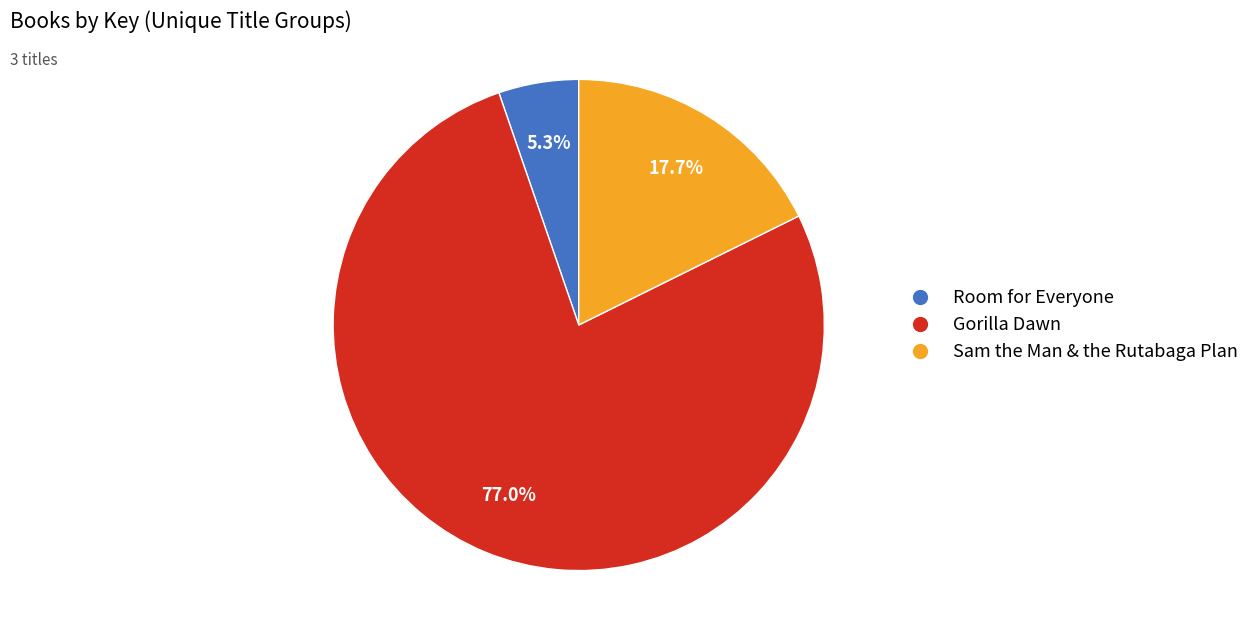

To the nearest percent, what is the difference between the largest and smallest slice percentages?

72%